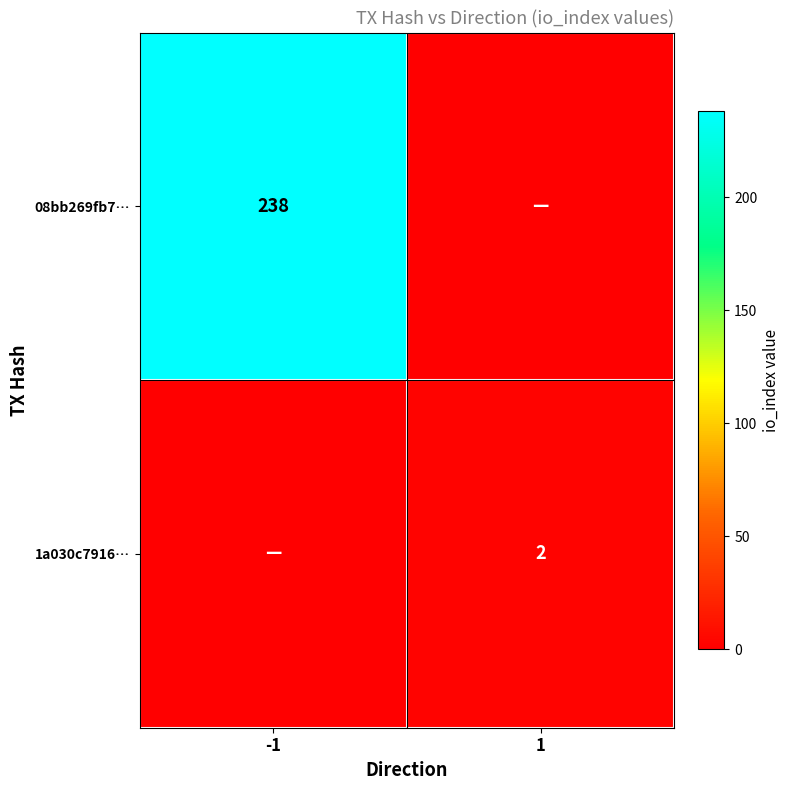

True or false: 08bb269fb7… has a value of 238 at -1.

True